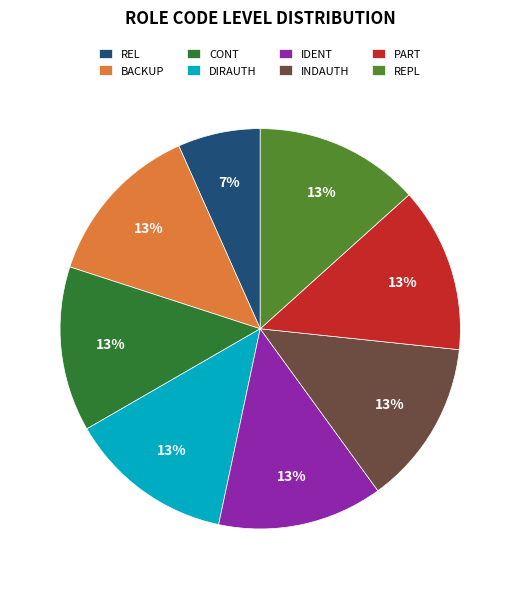

Is it true that INDAUTH is 19% of the pie?

False